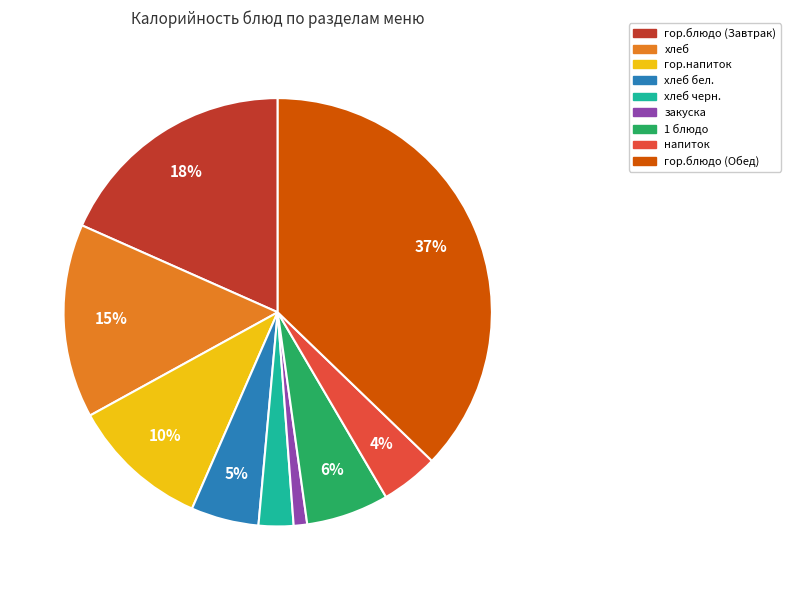

What is the smallest slice in the pie chart?

закуска